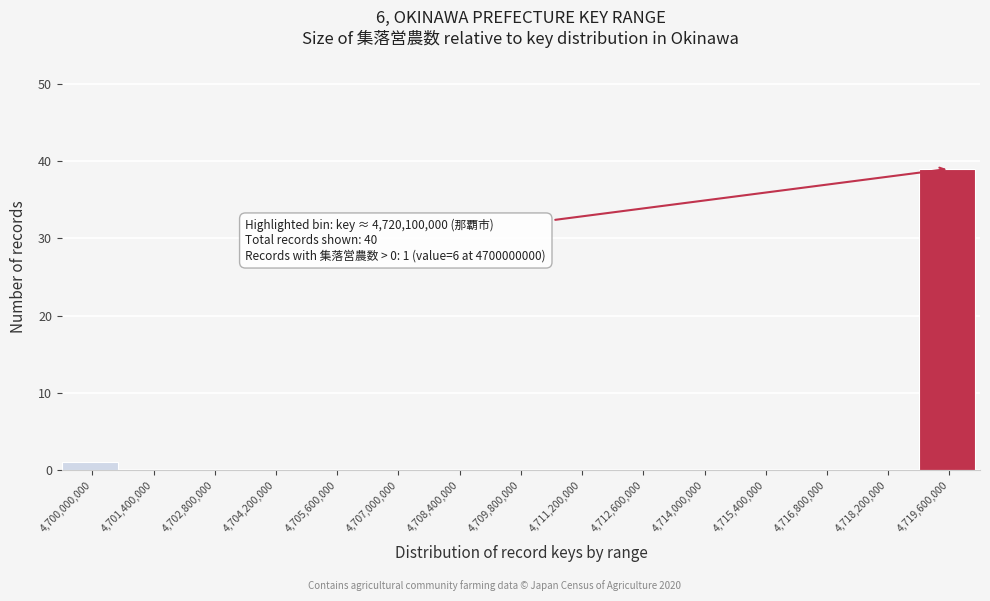

Reading left to right, transcribe all the data shown in this chart.

4,700,000,000=1	4,701,400,000=0	4,702,800,000=0	4,704,200,000=0	4,705,600,000=0	4,707,000,000=0	4,708,400,000=0	4,709,800,000=0	4,711,200,000=0	4,712,600,000=0	4,714,000,000=0	4,715,400,000=0	4,716,800,000=0	4,718,200,000=0	4,719,600,000=39